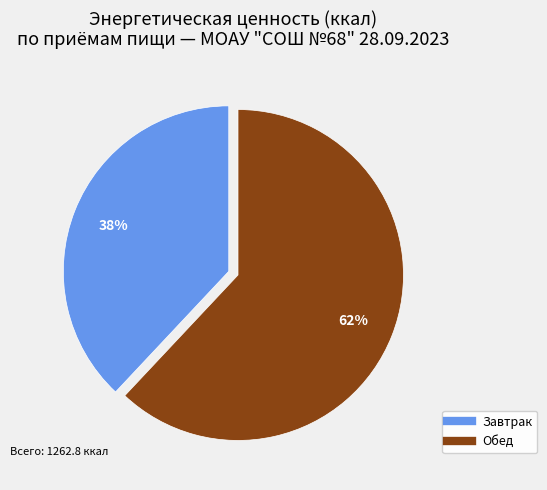

How many segments does this pie chart have?

2